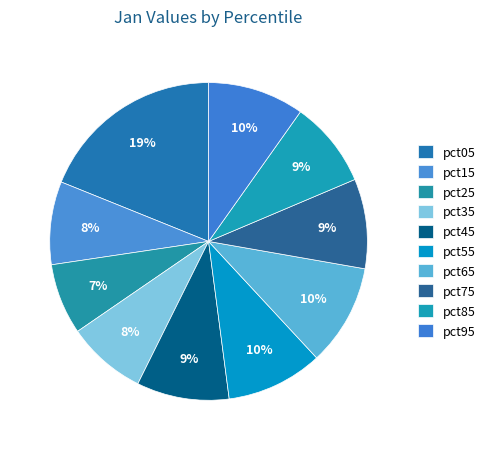

To the nearest percent, what is the average slice percentage?

10%